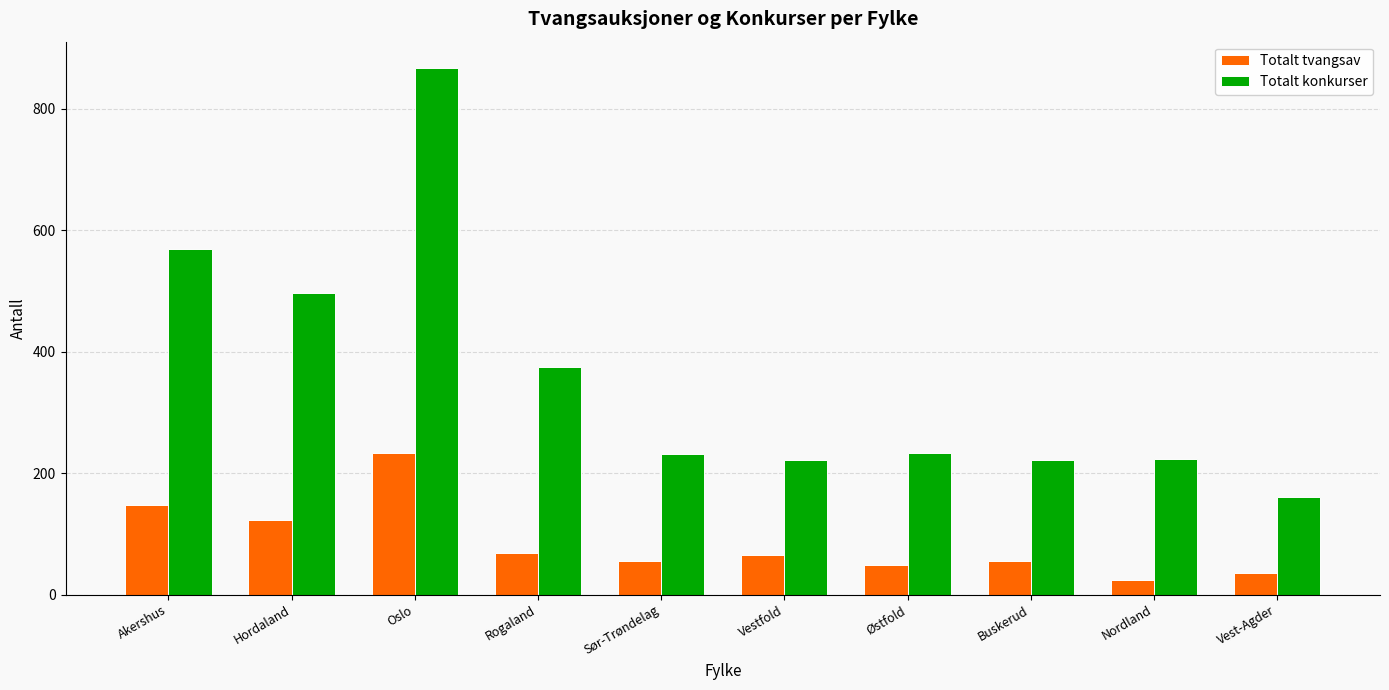

Where is Totalt konkurser nearest to the value 514?

Hordaland